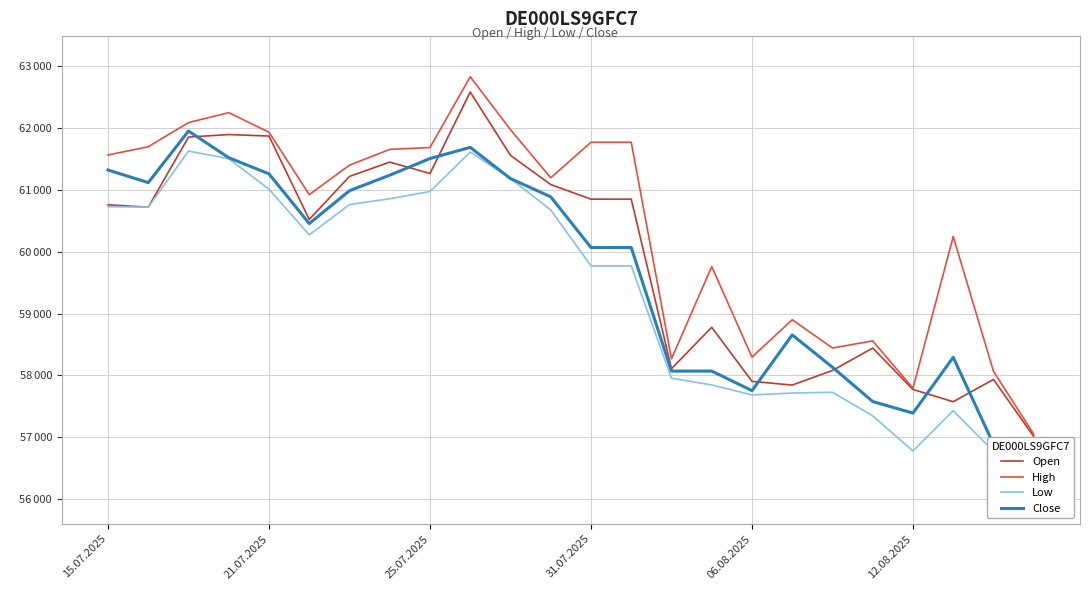

The High series shows 107871 at 7. True or false?

False